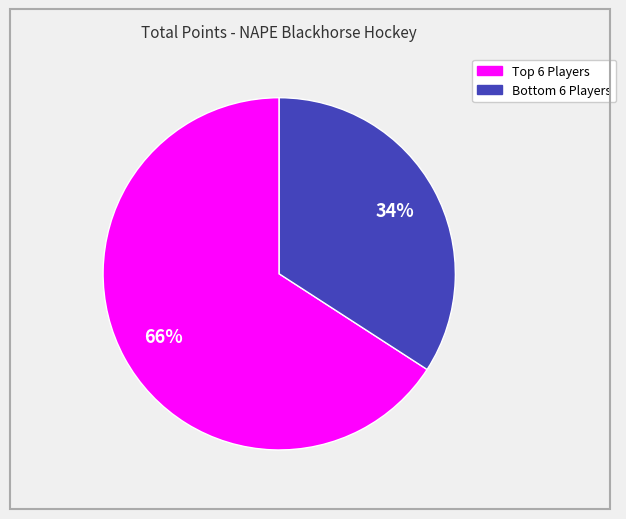

Is there any slice that represents more than half of the pie?

Yes